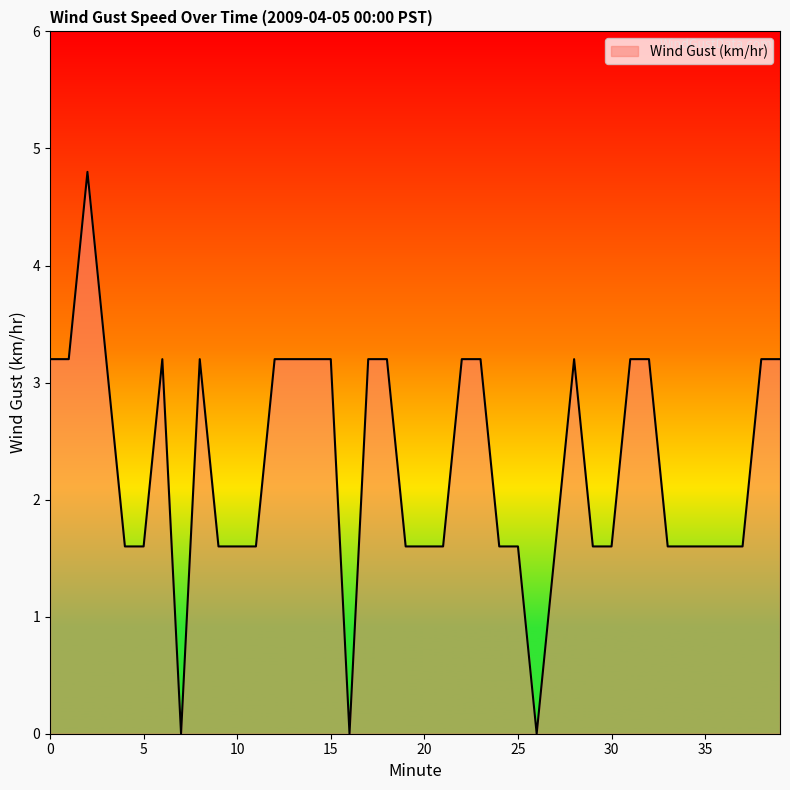

What is the difference between the maximum and minimum values?

4.8